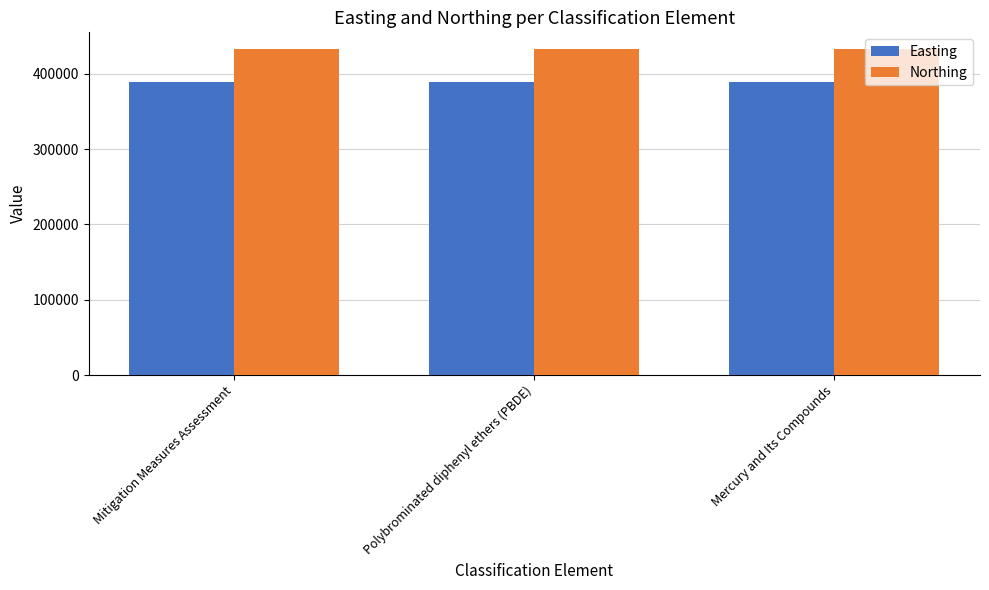

Which series has the largest total across all categories?

Northing